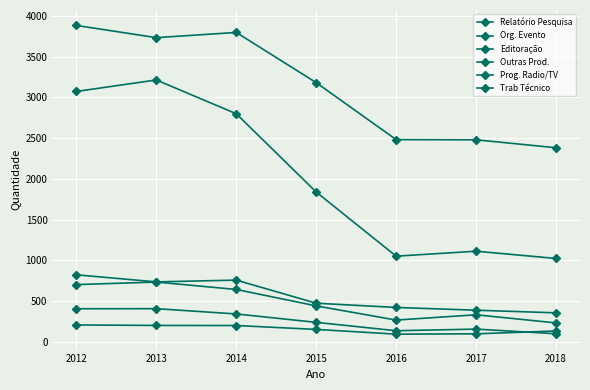

How many lines are shown in the chart?

6